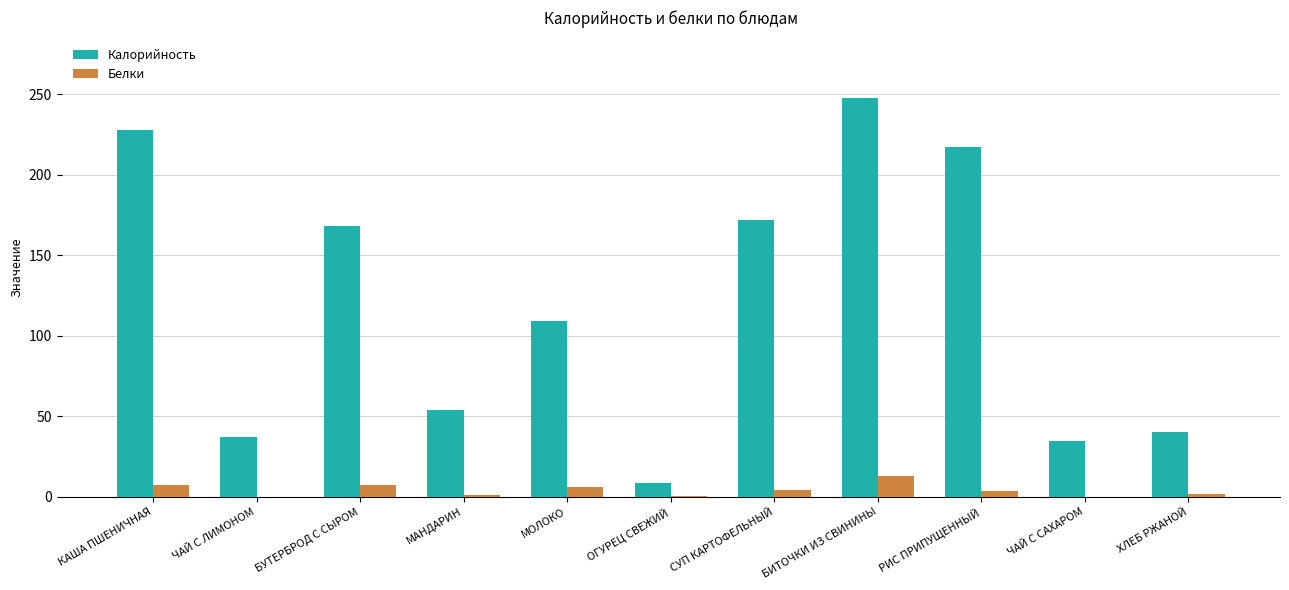

Which series changed the most between СУП КАРТОФЕЛЬНЫЙ and БИТОЧКИ ИЗ СВИНИНЫ?

Калорийность